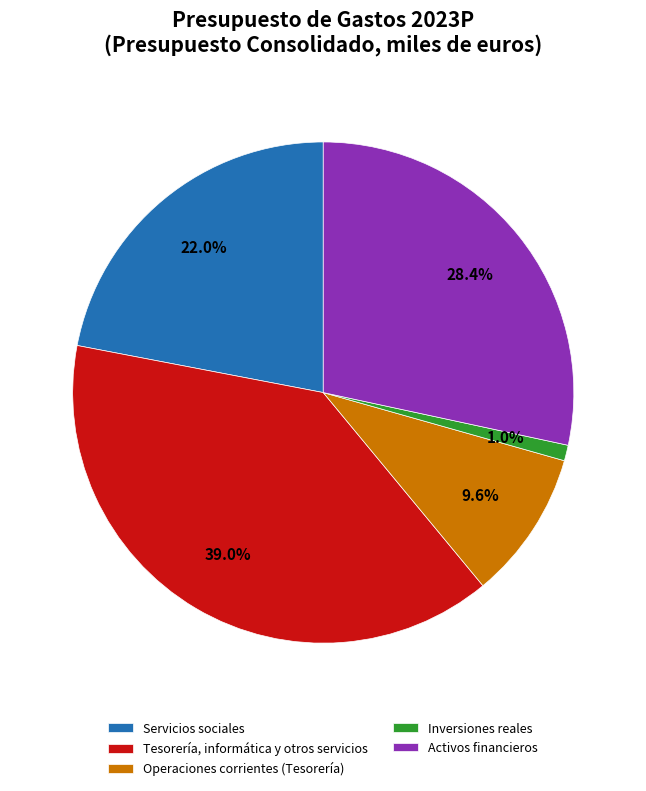

True or false: Operaciones corrientes (Tesorería) accounts for 16% of the total.

False